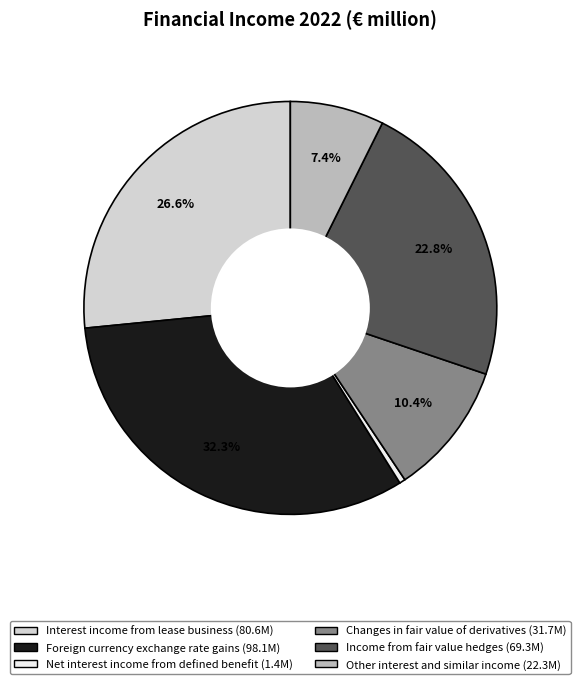

Combined, what portion of the pie is Interest income from lease business and Foreign currency exchange rate gains?

58.9%